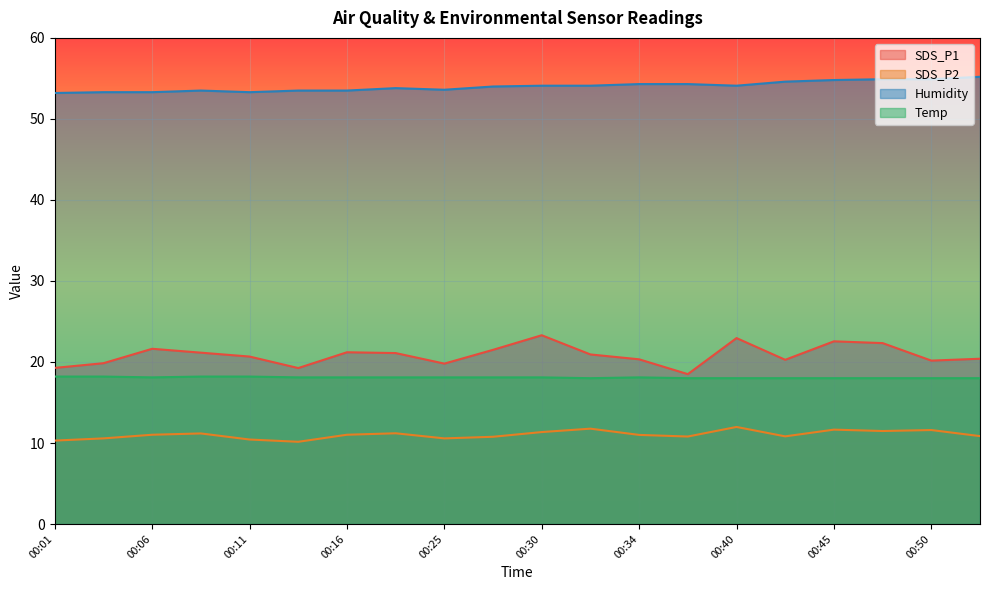

At which label does SDS_P1 reach its peak?

00:30